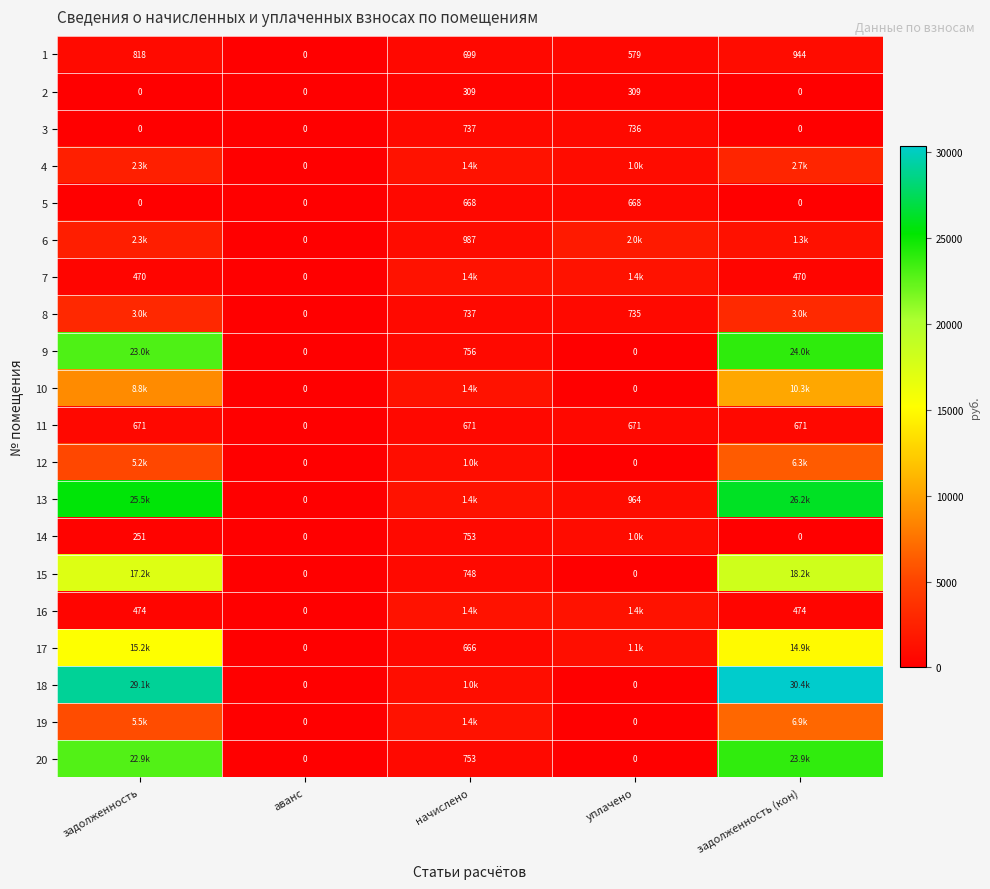

How many values in the 1 series are below 698?

2